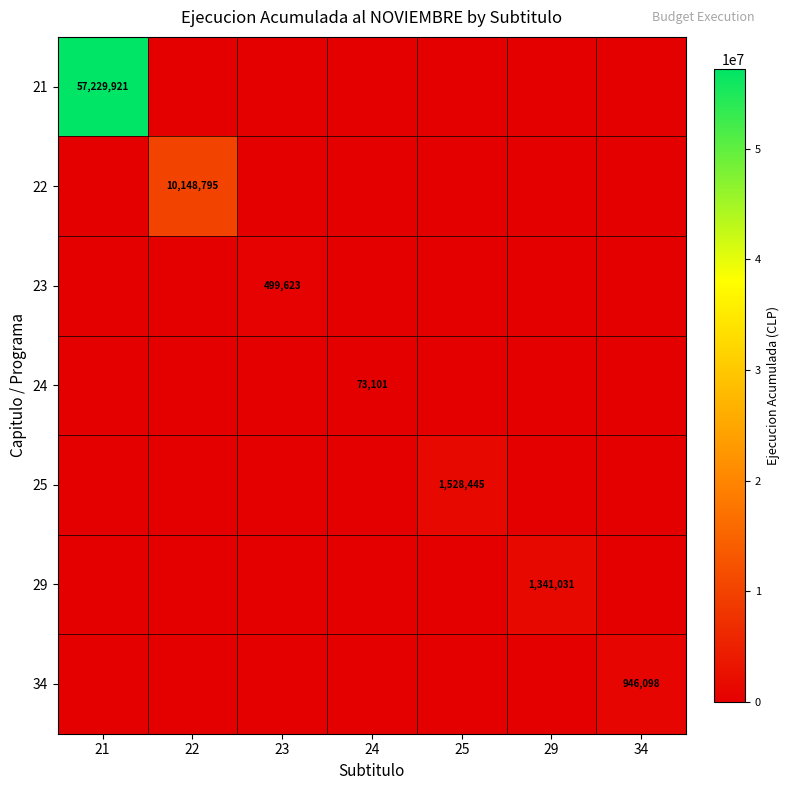

The value of 24 at 24 is 73101. True or false?

True